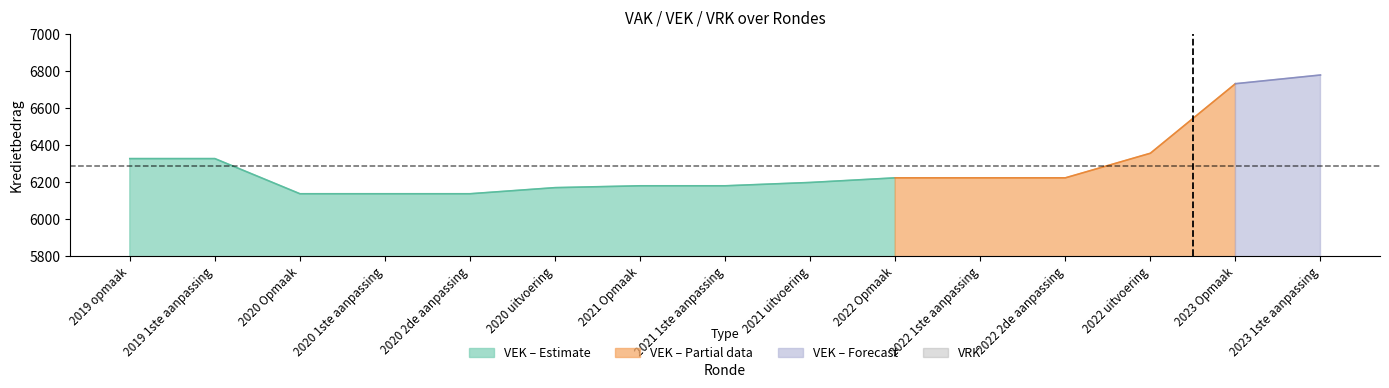

Is the value of VEK at 2020 Opmaak greater than the value of VRK at 2020 2de aanpassing?

Yes